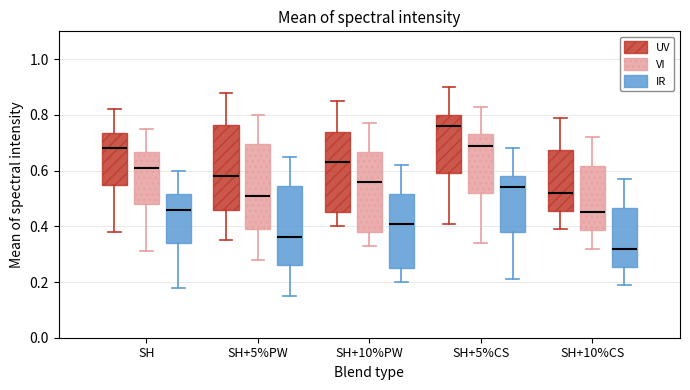

Reading left to right, transcribe this box plot: for each box, give where its median line is, the range the box spans, and where its two whiskers end, as read against the y-axis. The values are not printed on the chart, so give them approximately, as read against the axis.

SH (UV): median 0.68, box 0.56 to 0.74, whiskers 0.38 to 0.82
SH (VI): median 0.62, box 0.48 to 0.66, whiskers 0.32 to 0.76
SH (IR): median 0.46, box 0.34 to 0.52, whiskers 0.18 to 0.60
SH+5%PW (UV): median 0.58, box 0.46 to 0.76, whiskers 0.36 to 0.88
SH+5%PW (VI): median 0.52, box 0.40 to 0.70, whiskers 0.28 to 0.80
SH+5%PW (IR): median 0.36, box 0.26 to 0.54, whiskers 0.16 to 0.66
SH+10%PW (UV): median 0.64, box 0.46 to 0.74, whiskers 0.40 to 0.86
SH+10%PW (VI): median 0.56, box 0.38 to 0.66, whiskers 0.34 to 0.78
SH+10%PW (IR): median 0.42, box 0.26 to 0.52, whiskers 0.20 to 0.62
SH+5%CS (UV): median 0.76, box 0.60 to 0.80, whiskers 0.42 to 0.90
SH+5%CS (VI): median 0.70, box 0.52 to 0.74, whiskers 0.34 to 0.84
SH+5%CS (IR): median 0.54, box 0.38 to 0.58, whiskers 0.22 to 0.68
SH+10%CS (UV): median 0.52, box 0.46 to 0.68, whiskers 0.40 to 0.80
SH+10%CS (VI): median 0.46, box 0.38 to 0.62, whiskers 0.32 to 0.72
SH+10%CS (IR): median 0.32, box 0.26 to 0.46, whiskers 0.20 to 0.58